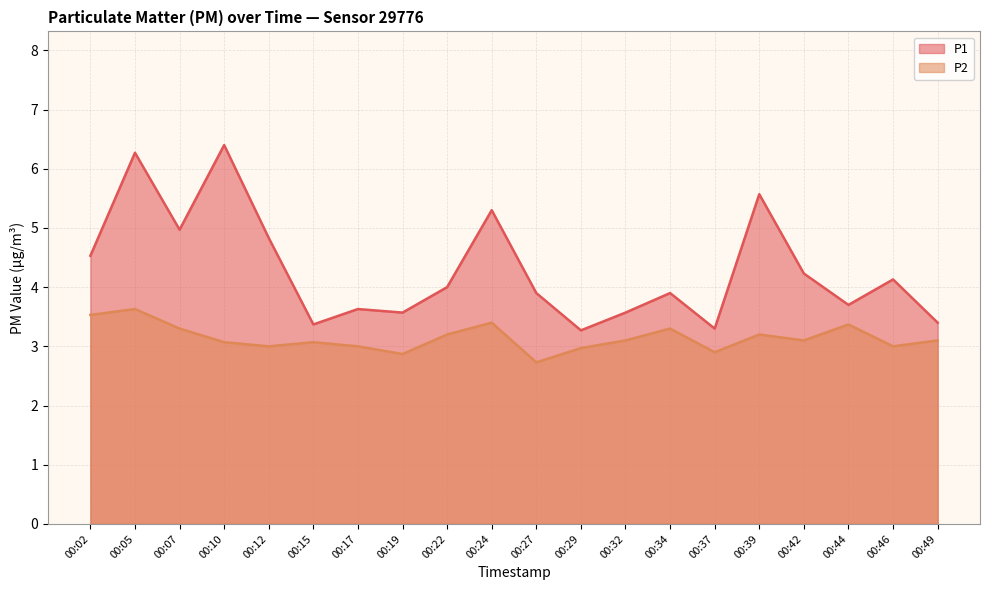

Where is the first local maximum for P2?

00:05